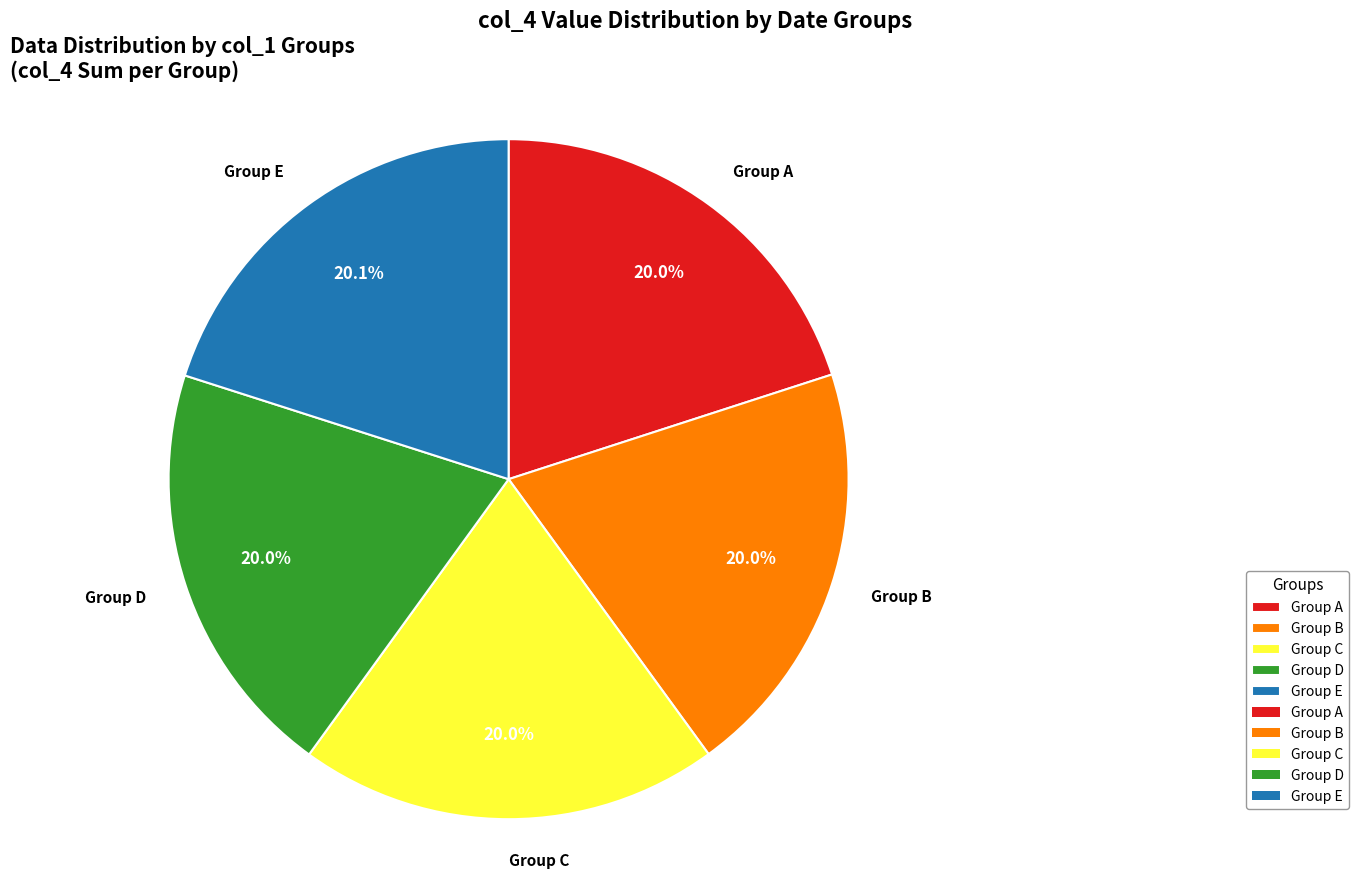

Combined, do Group C and Group D account for over 50%?

No